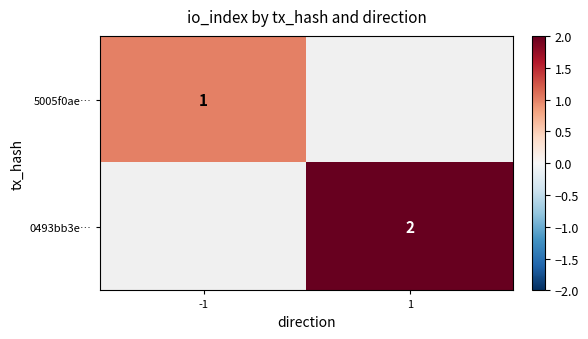

True or false: 0493bb3e… has a value of 3 at 1.

False